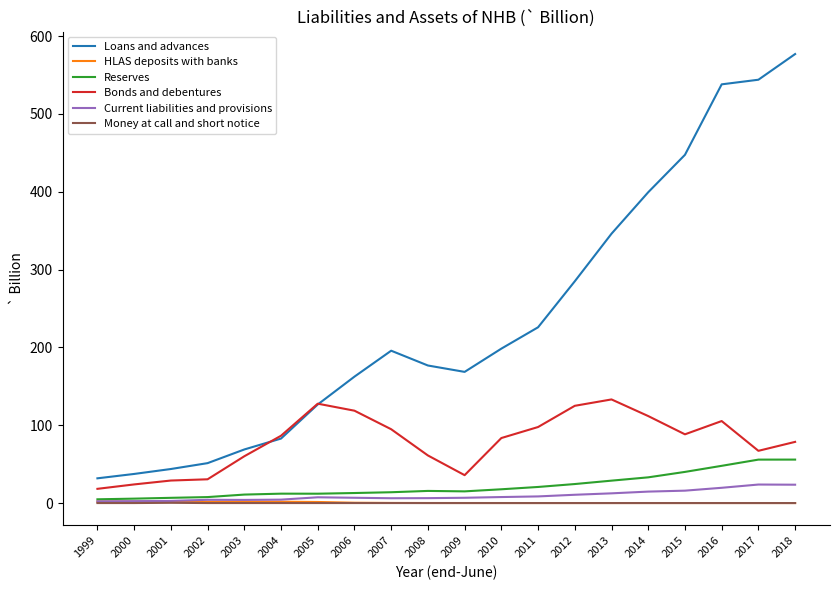

Does the chart display data point markers on the line(s)?

No